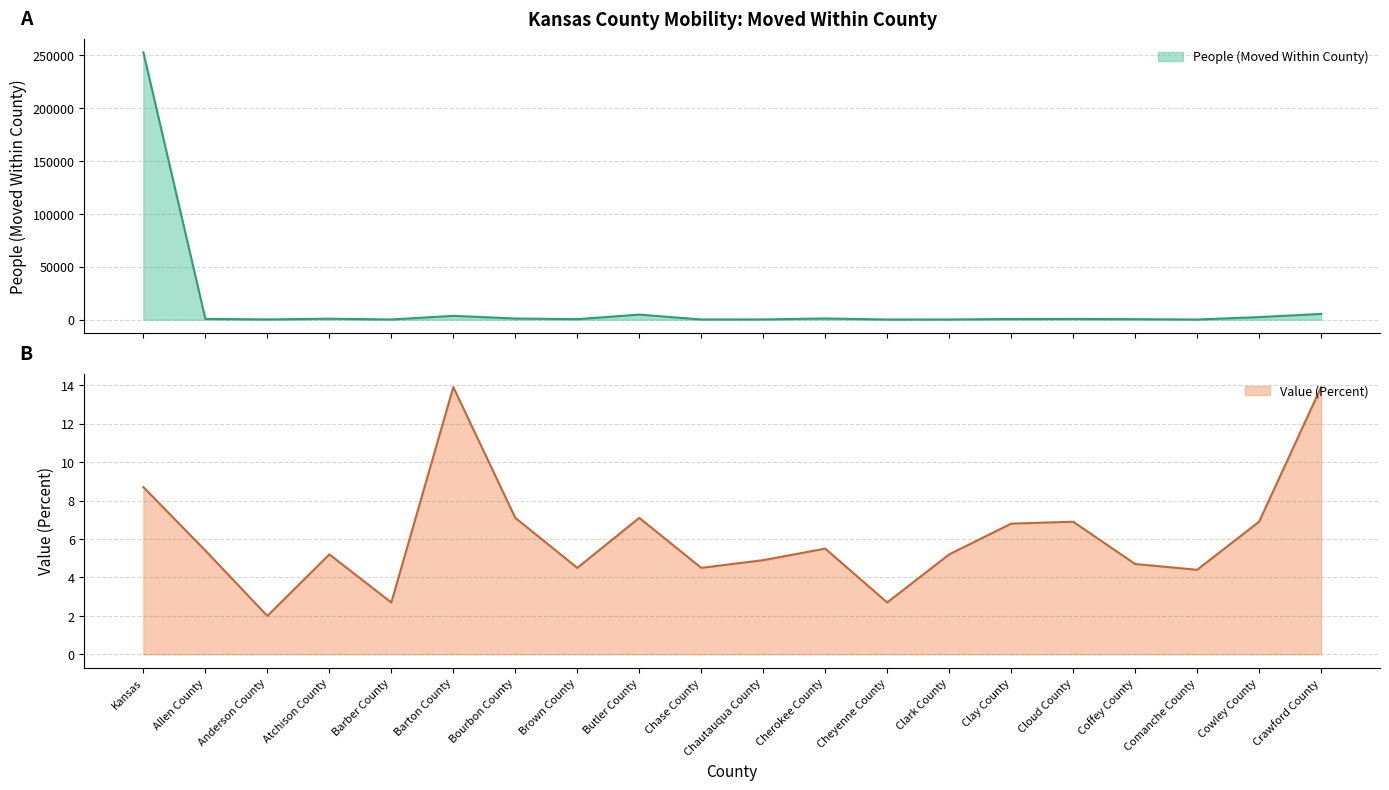

What is the difference between the second highest and minimum values in the Value (Percent) series?

11.9